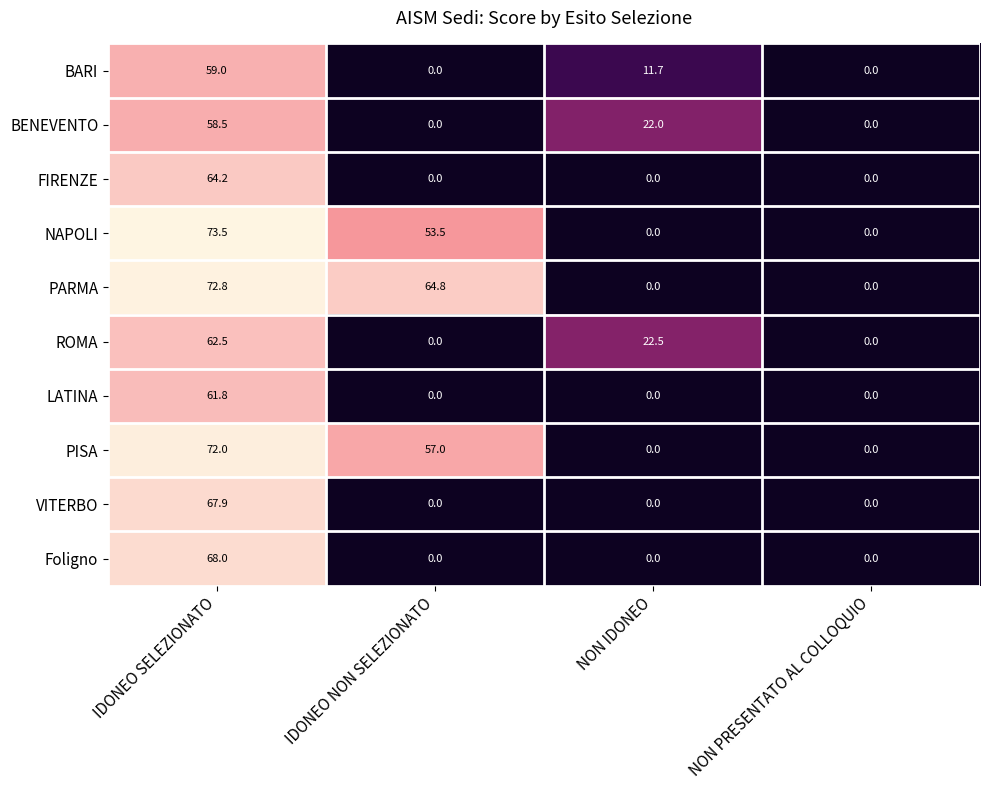

At how many categories does at least one series exceed 2?

3